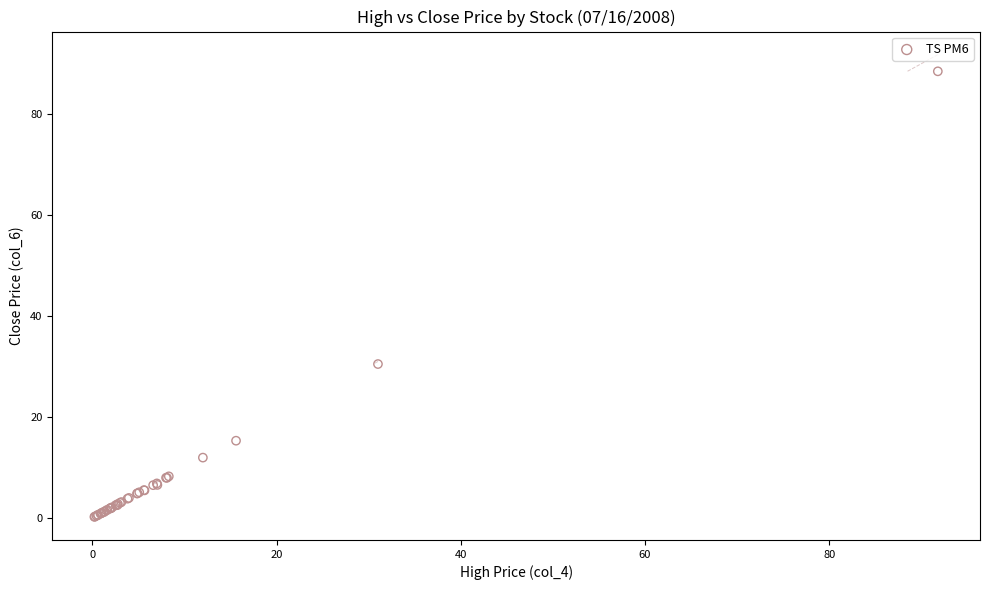

What Y value in the scatter plot is closest to 44?

30.5